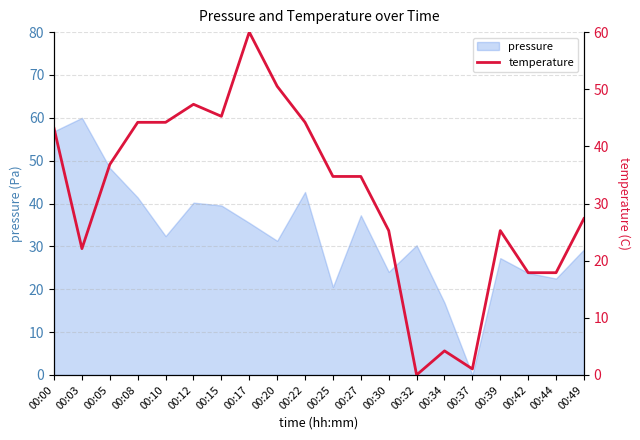

What is the value of the 13th point from the left?

25.3